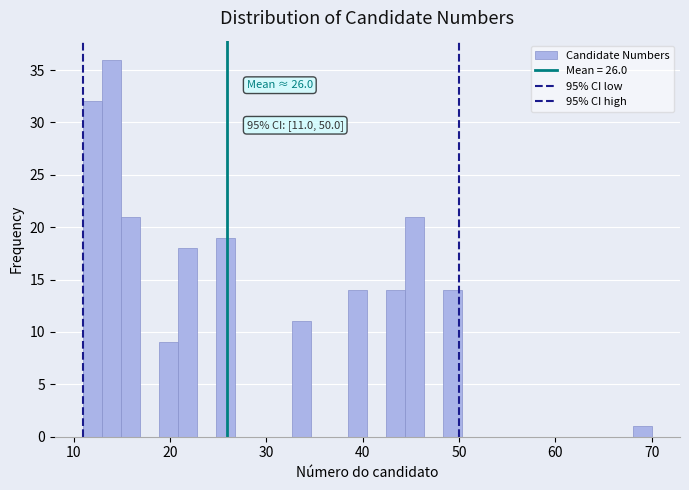

Around what value on the x-axis is the tallest bar? Give the approximate position of its centre, as read against the axis.

14